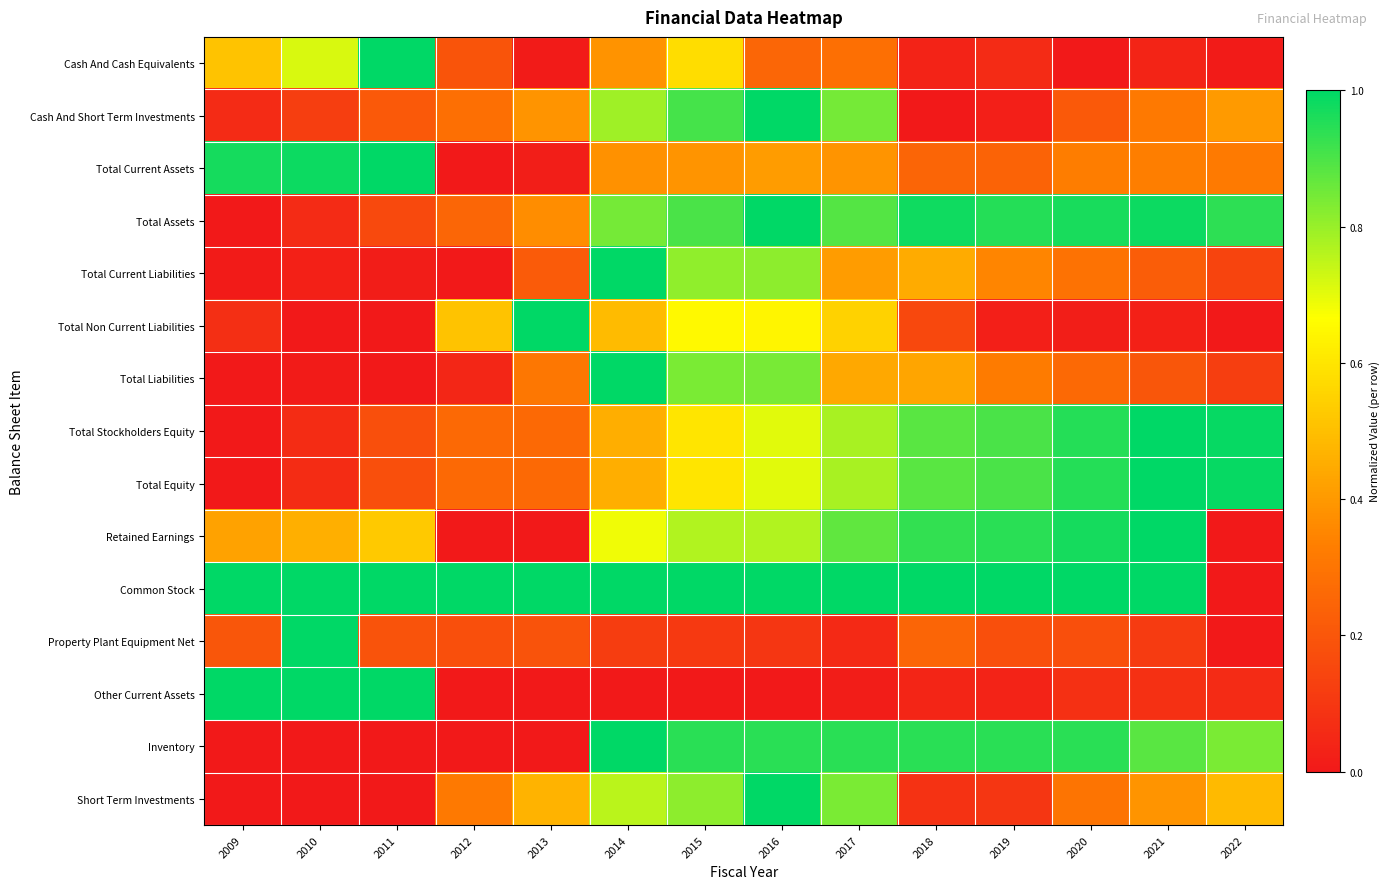

At how many categories does at least one series exceed 0?

14